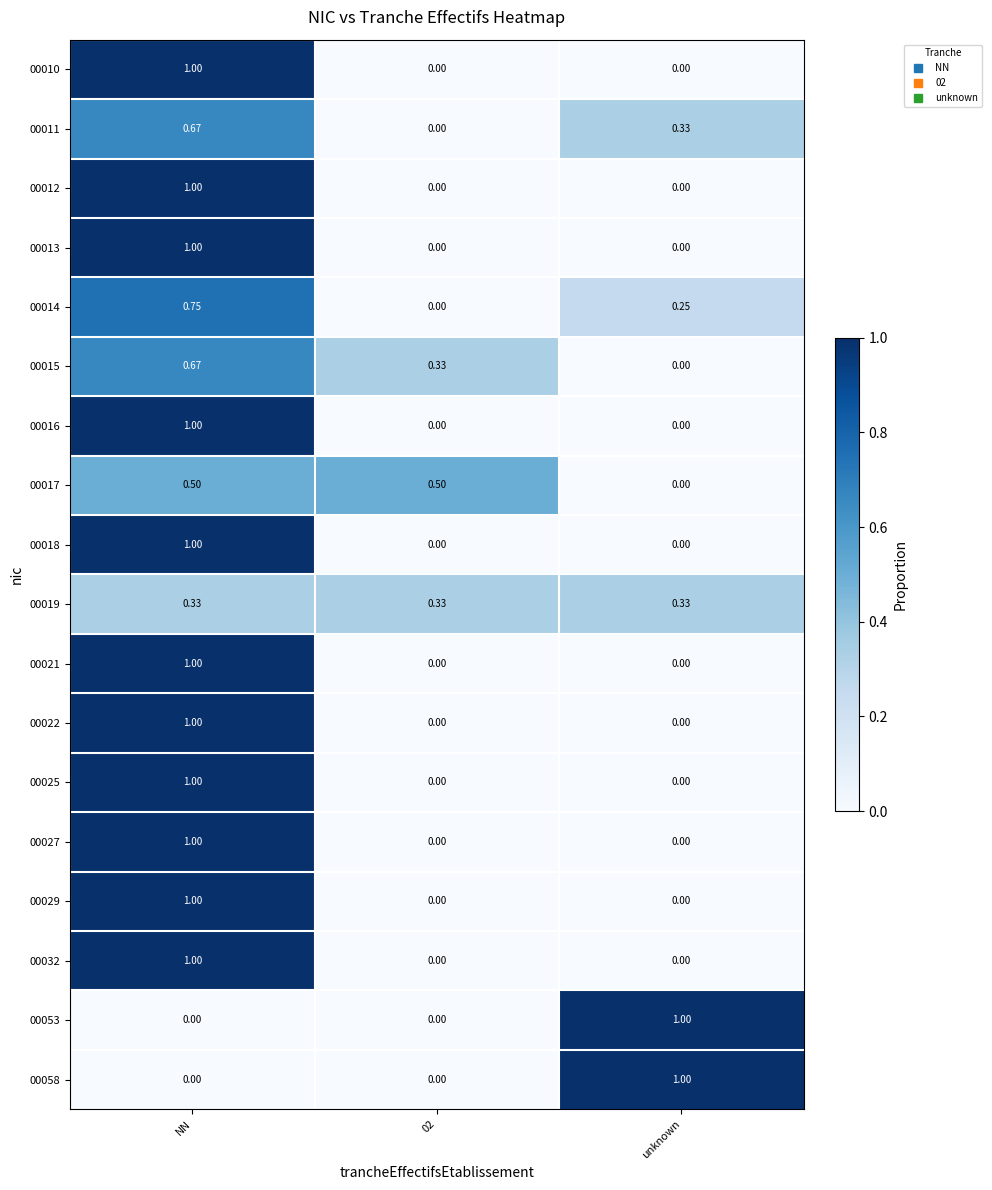

At which category is the sum across all series the highest?

NN